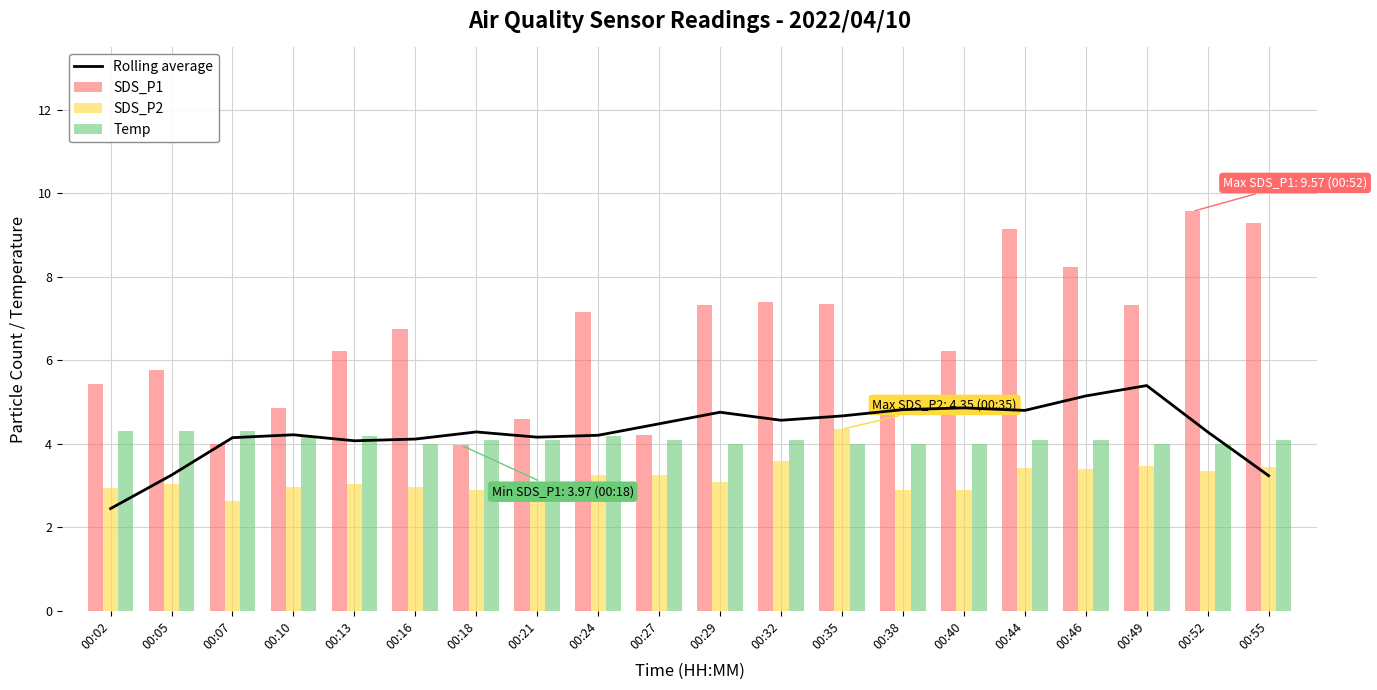

What is the sum of all Temp values?

82.2